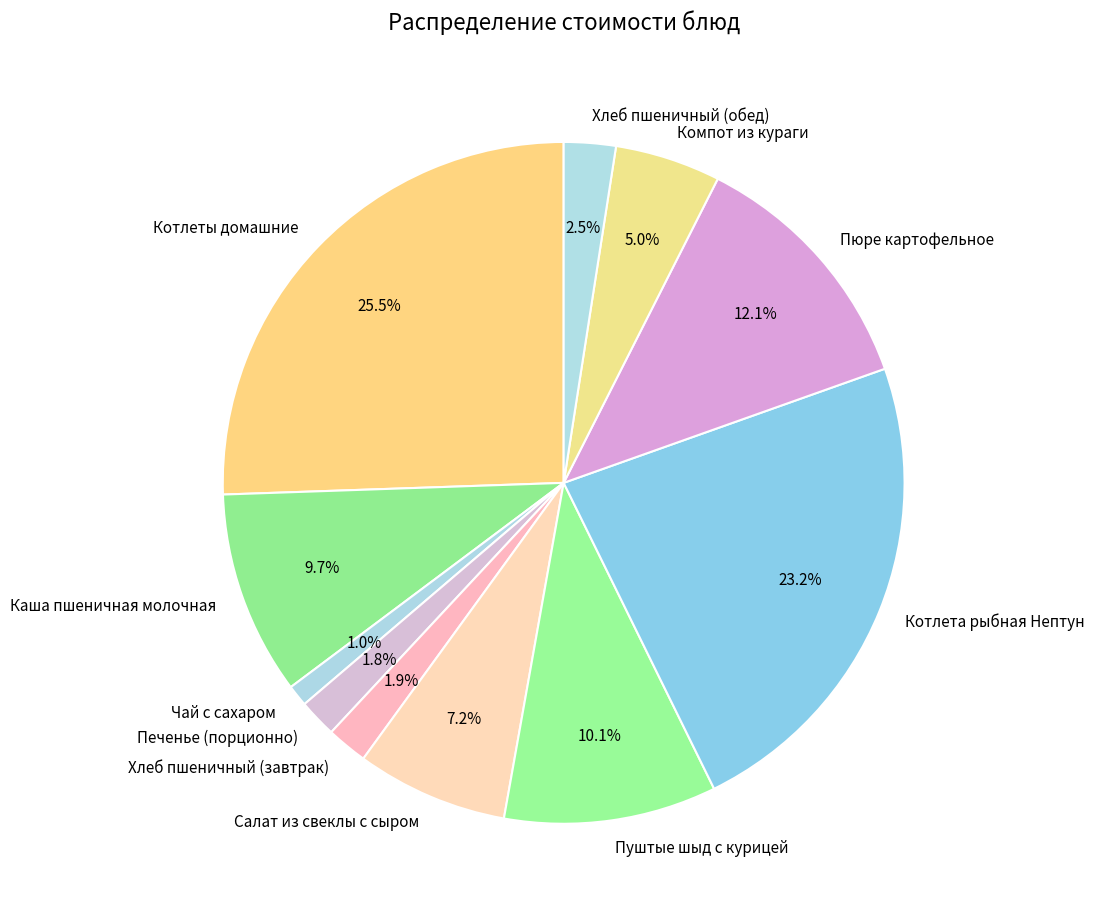

Is it true that Чай с сахаром is 1% of the pie?

True